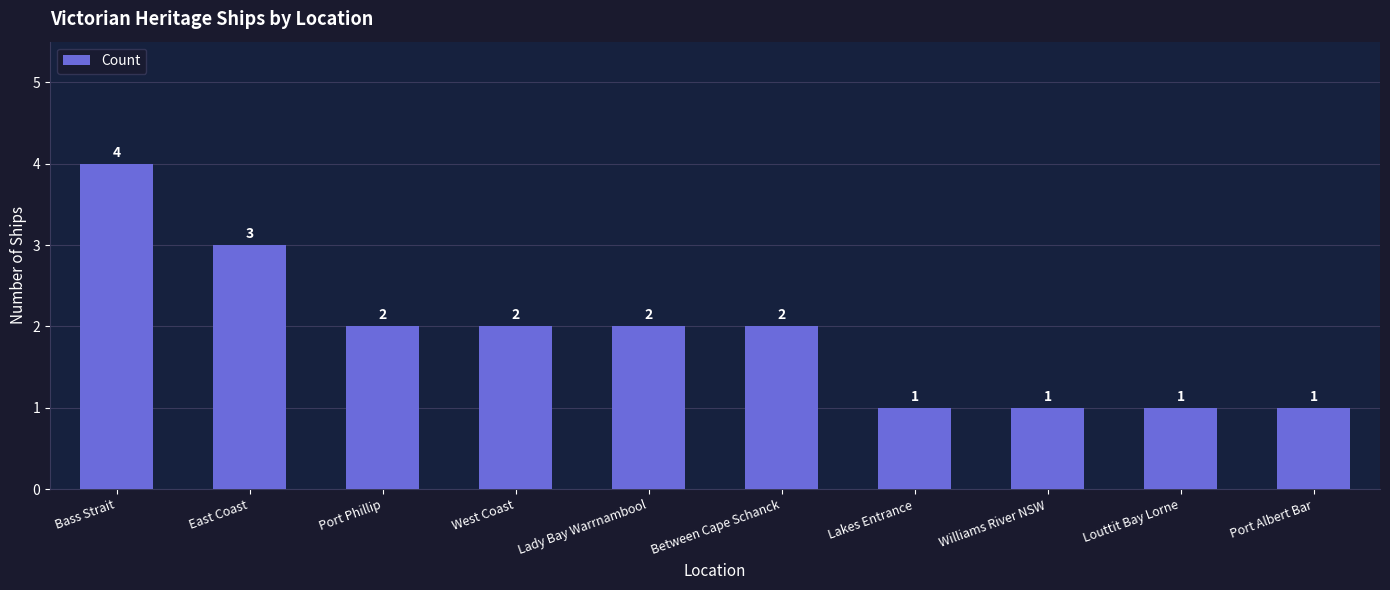

Reading right to left, transcribe all the data shown in this chart.

Port Albert Bar=1	Louttit Bay Lorne=1	Williams River NSW=1	Lakes Entrance=1	Between Cape Schanck=2	Lady Bay Warrnambool=2	West Coast=2	Port Phillip=2	East Coast=3	Bass Strait=4